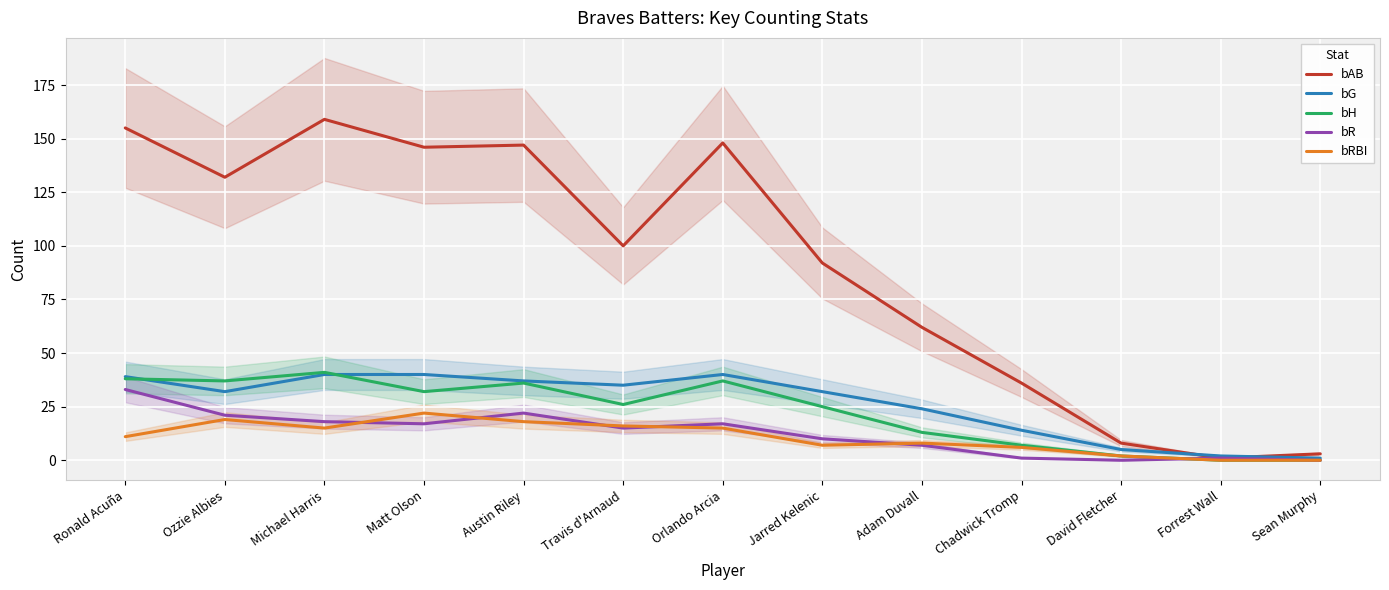

Which series ends up on top after the final intersection of bAB and bG?

bAB